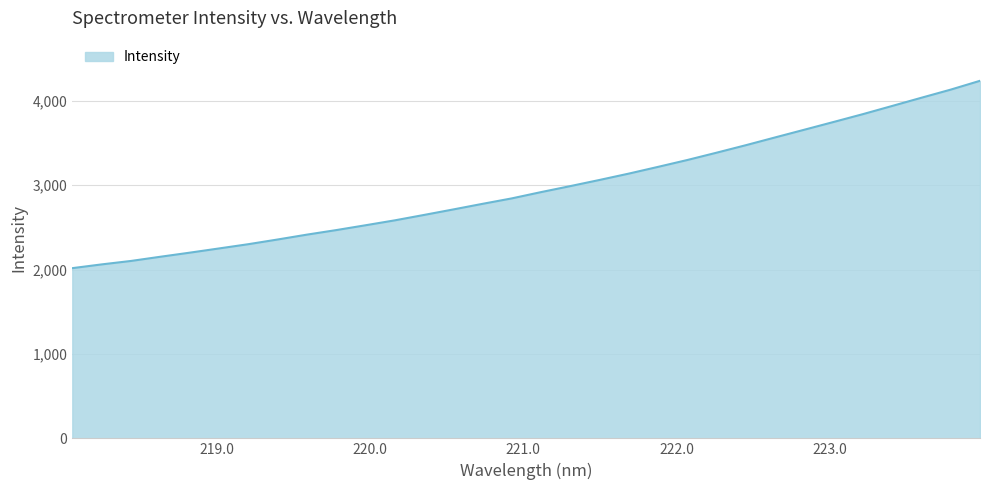

What is the difference between the maximum and minimum values?

2220.1